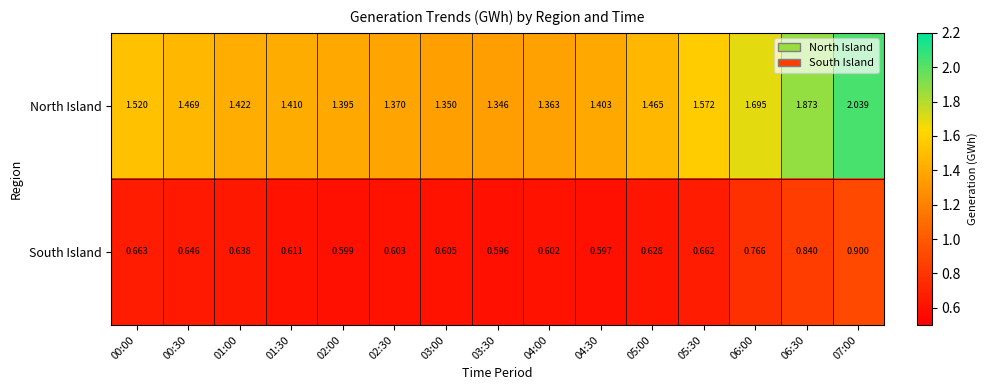

Which series has the largest range (max minus min)?

North Island